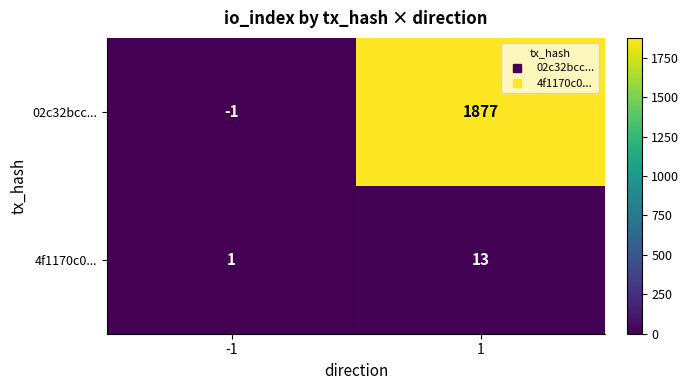

Which series has the largest total across all categories?

02c32bcc...